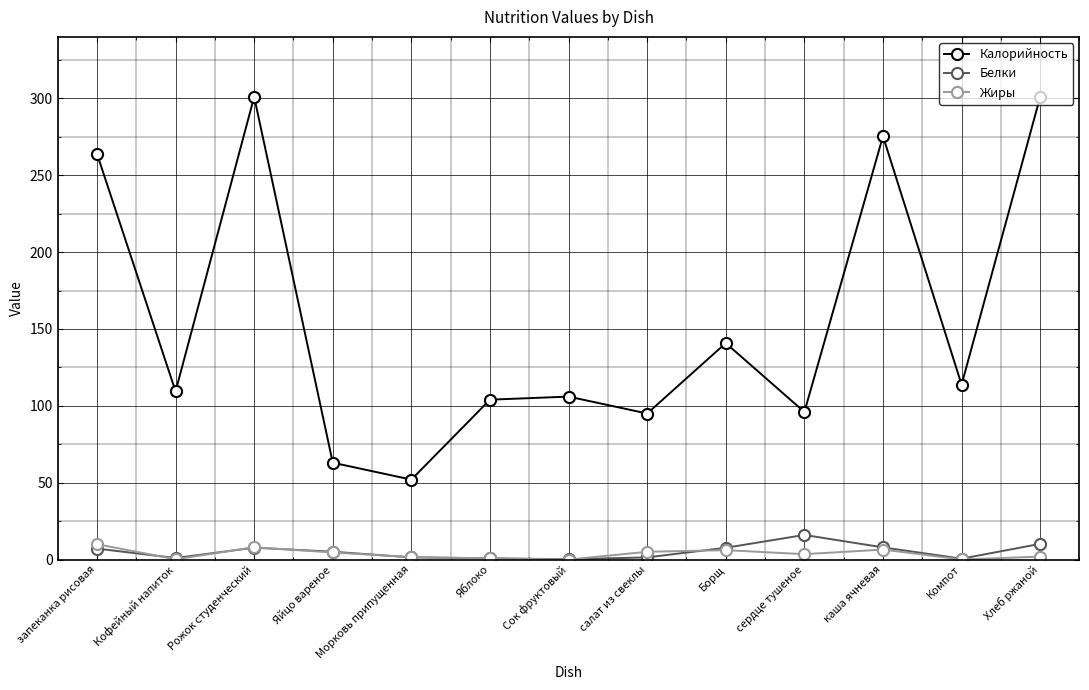

Which series has the largest total across all categories?

Калорийность